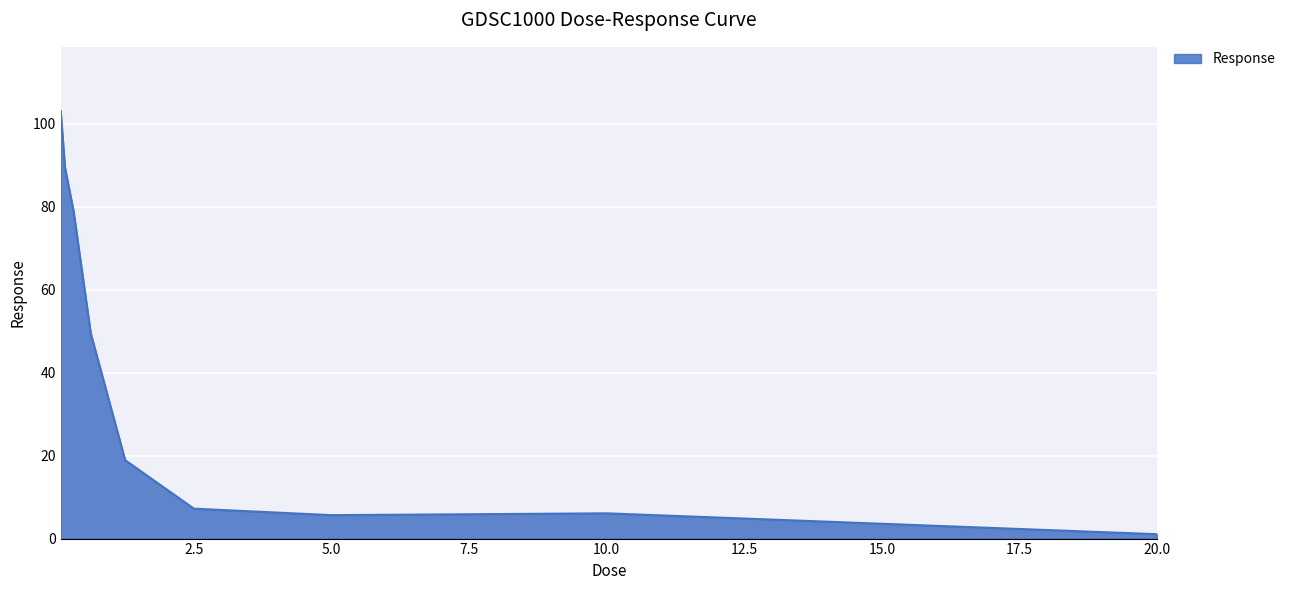

What is the greatest value displayed?

103.0